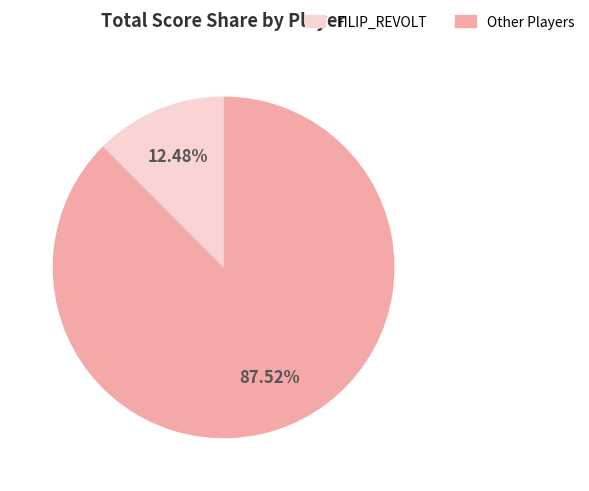

How many slices are in this pie chart?

2